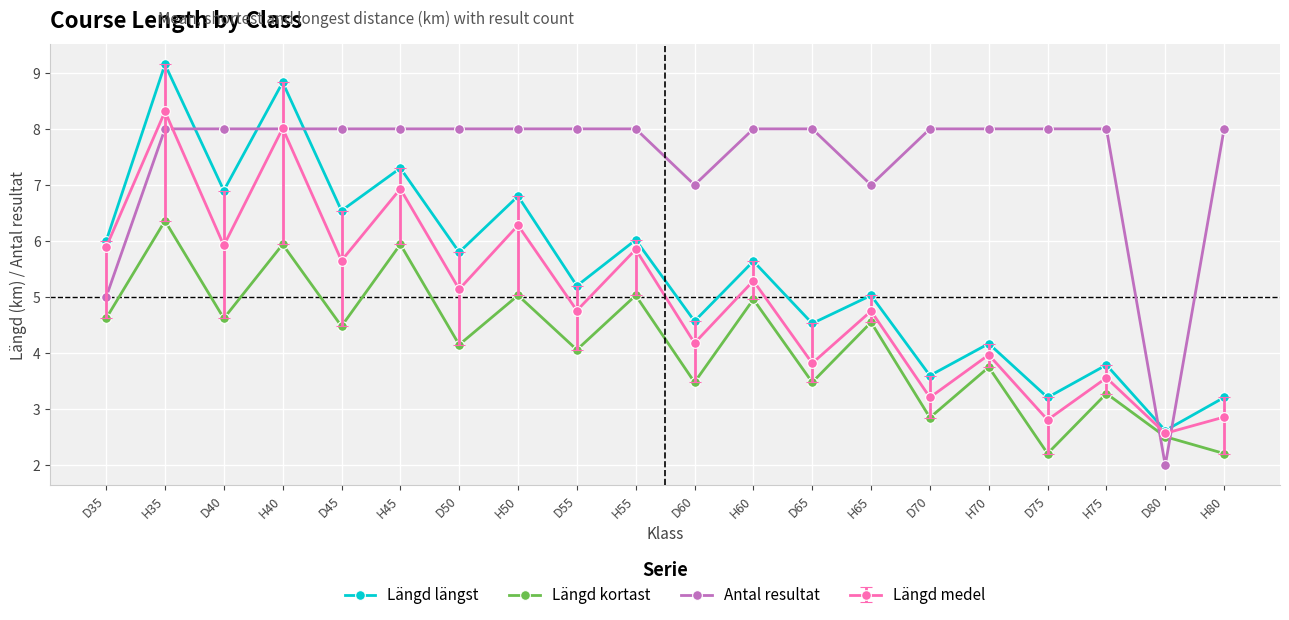

How many times do Längd längst and Antal resultat cross each other?

5